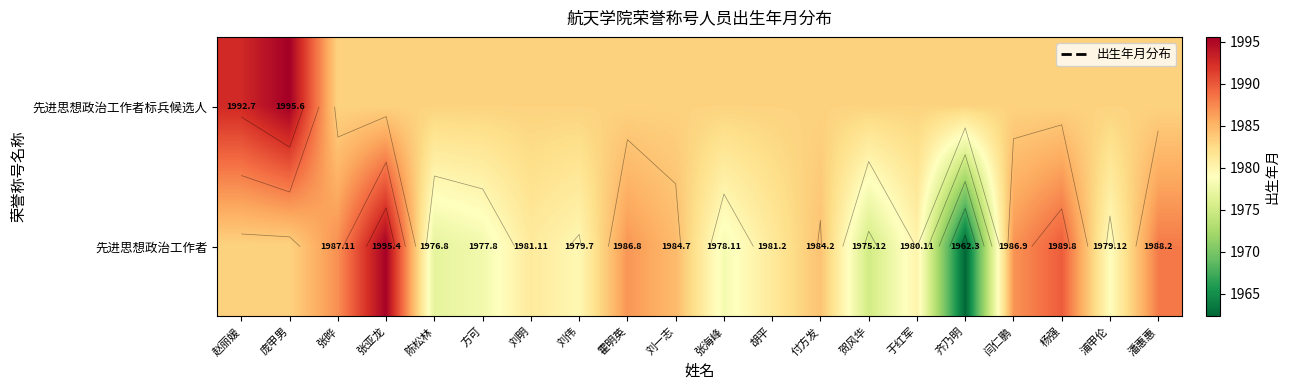

Which series has the largest range (max minus min)?

先进思想政治工作者